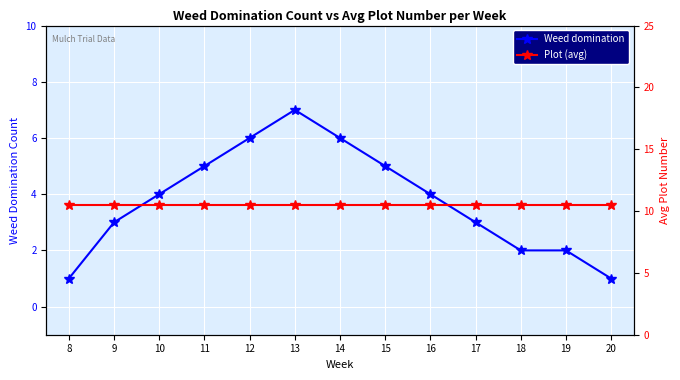

How many categories are shown in the chart?

13